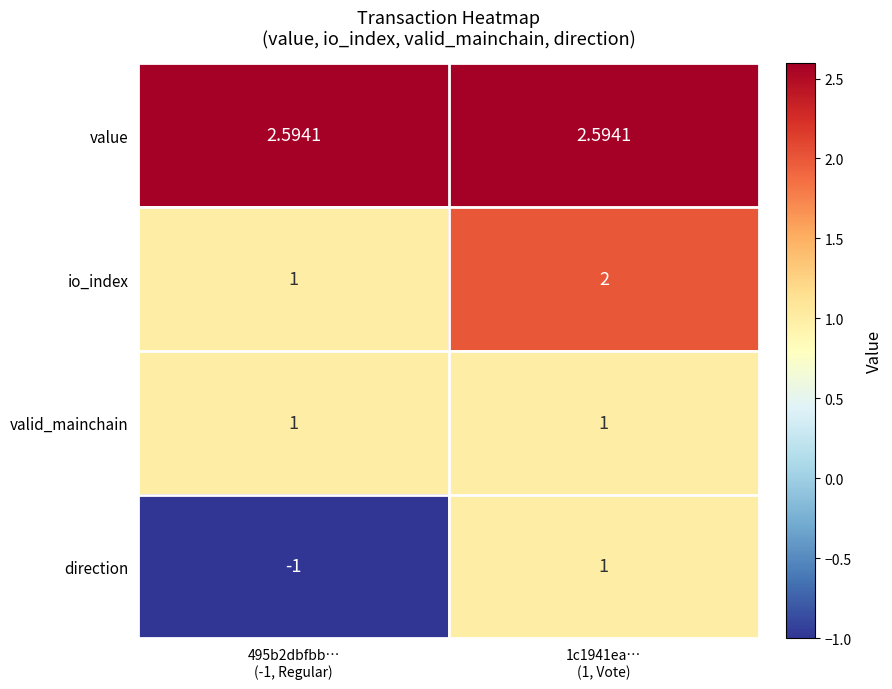

Which series has the largest total across all categories?

value